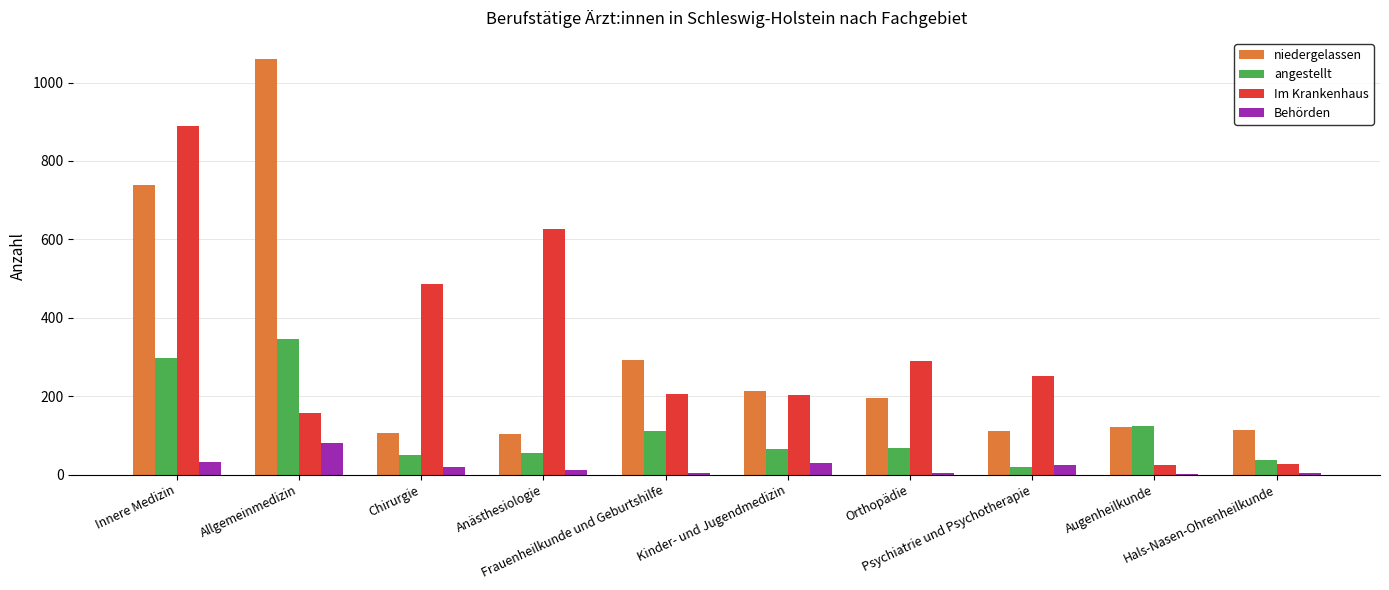

What is the maximum value for Im Krankenhaus?

889